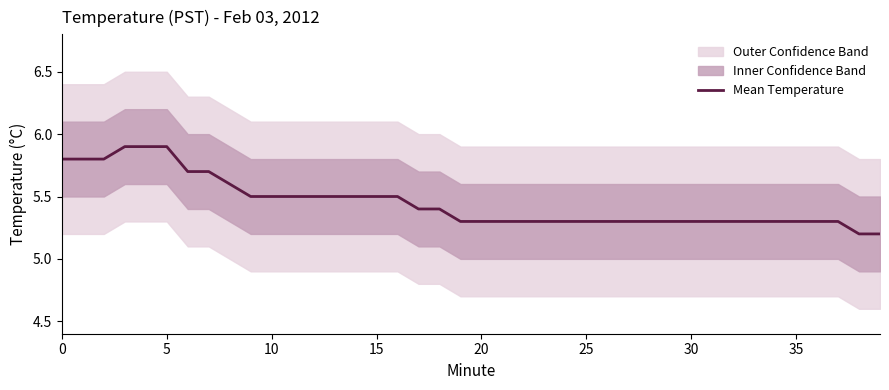

How many data points does each series have?

40